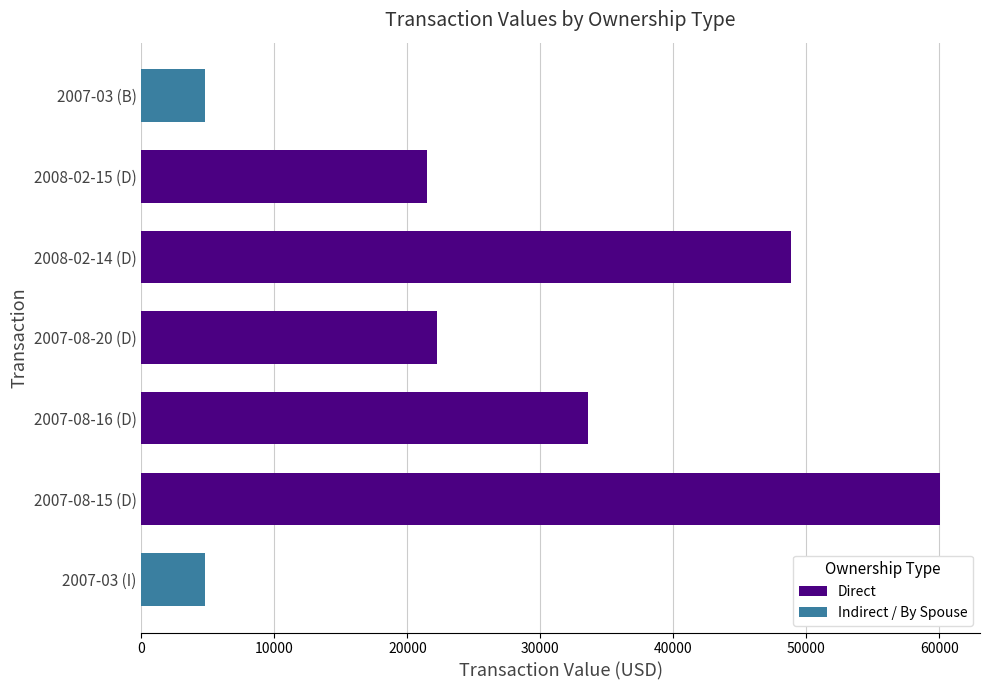

What is the sum of all Direct values?

186121